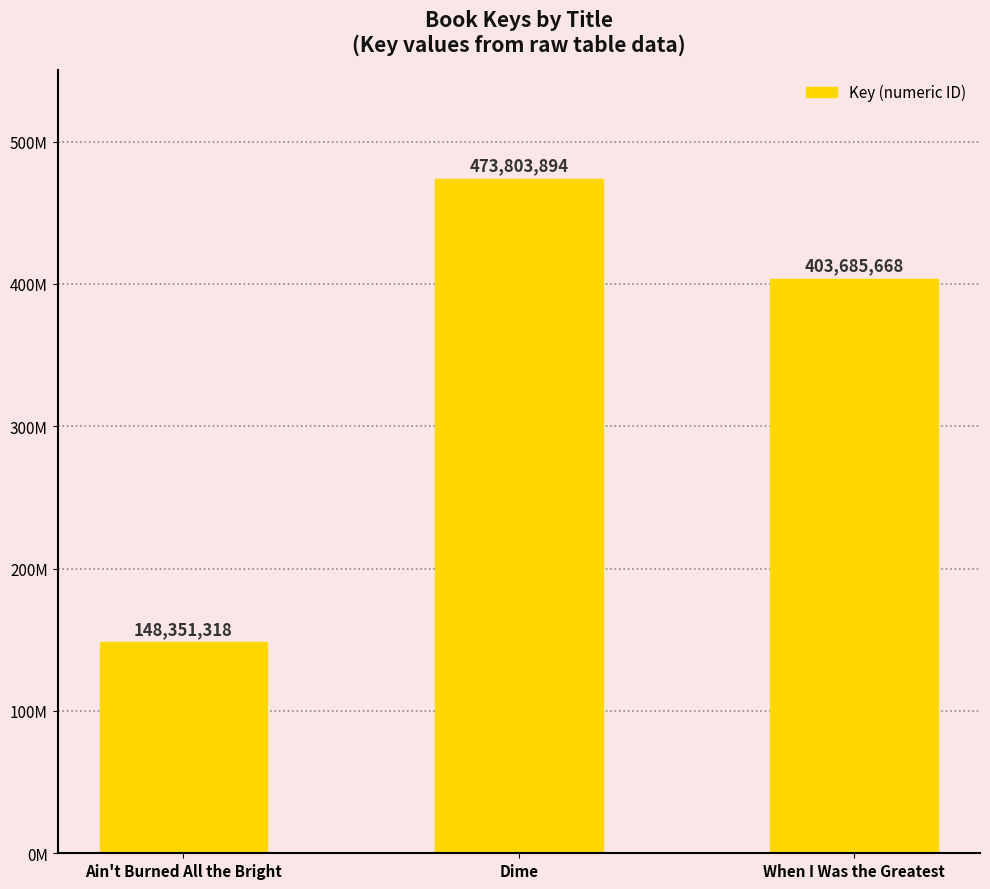

What is the difference between the second highest and minimum values?

255334350